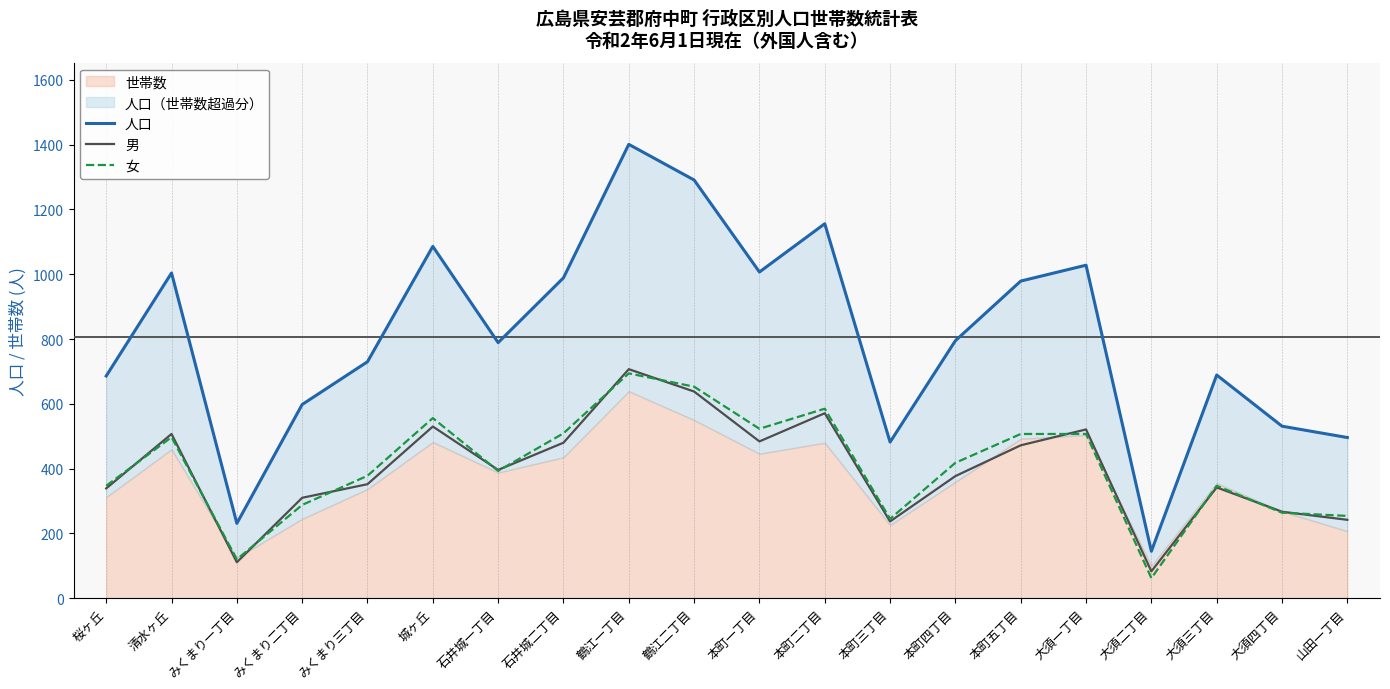

Which category has the highest value in the 男 series?

鶴江一丁目